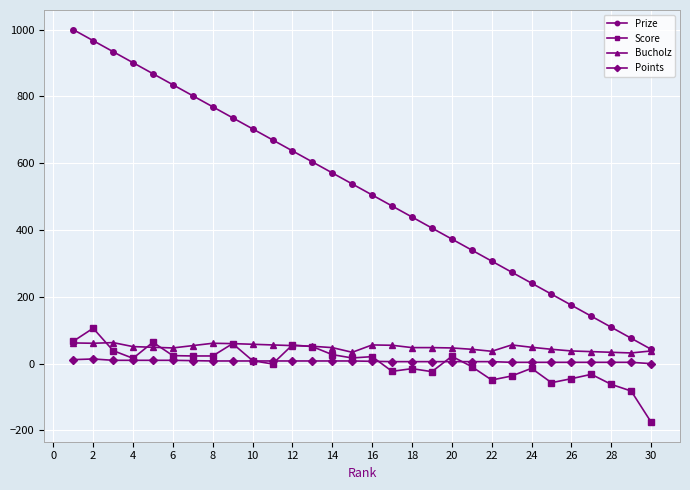

What is the value of the Points point at the 5th from the left?

10